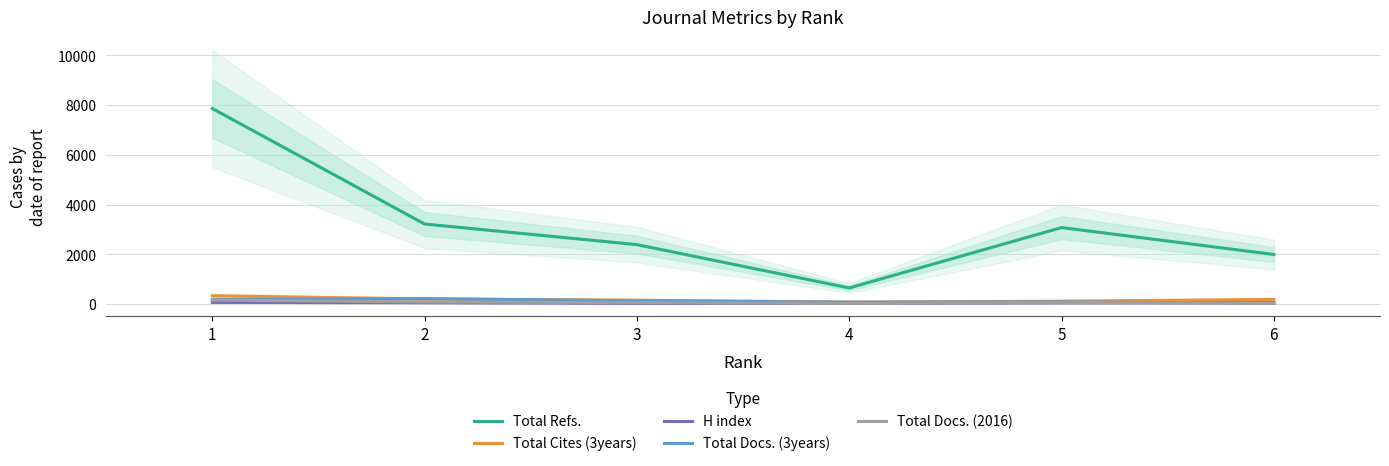

Between 3 and 1, which is larger?

1